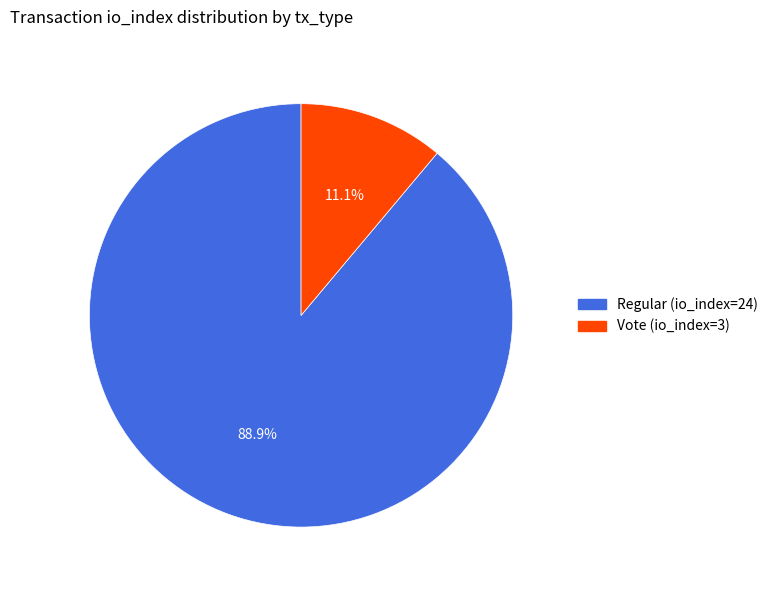

To the nearest percent, what is the difference between the largest and smallest slice percentages?

78%